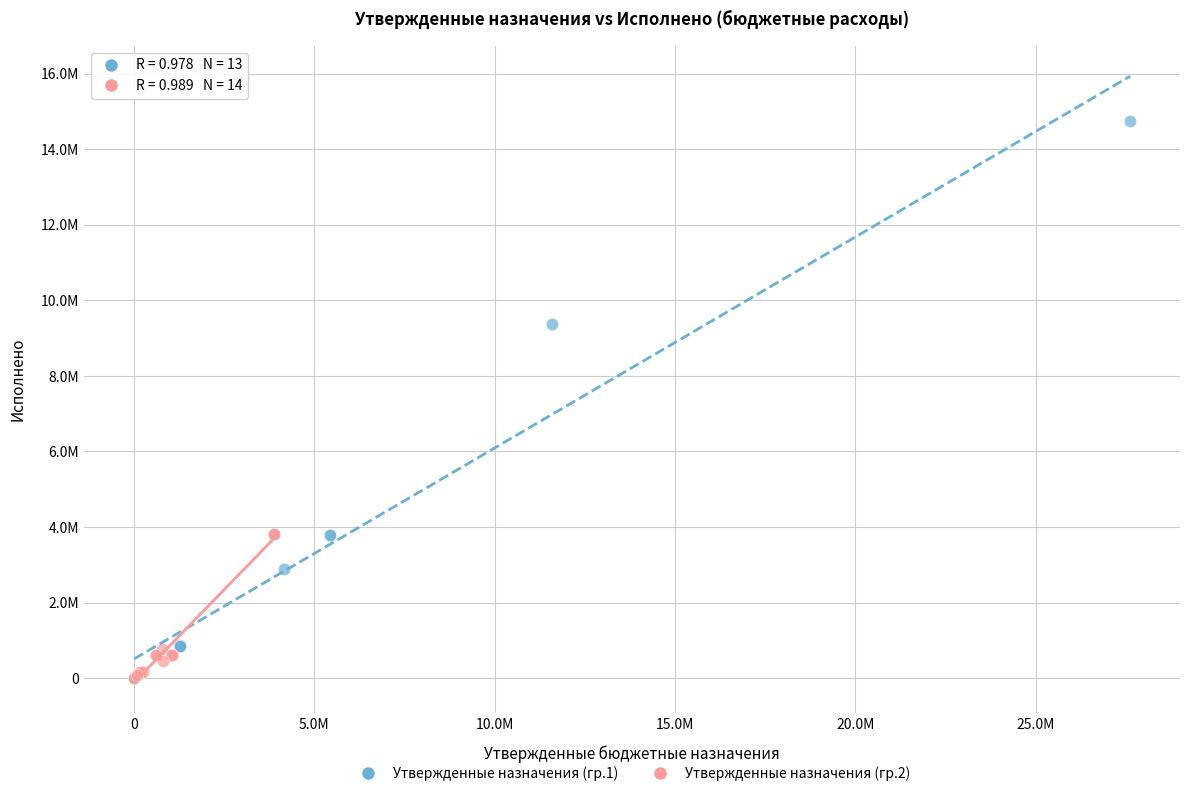

Which series has the largest Y range (max minus min)?

Утвержденные назначения (гр.1)